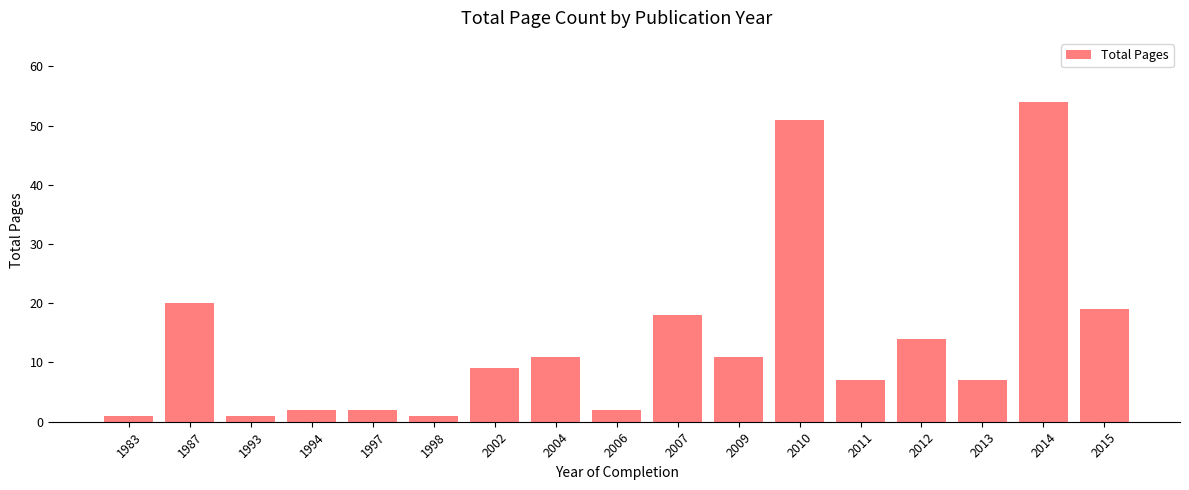

Where does the data first go above 9?

1987